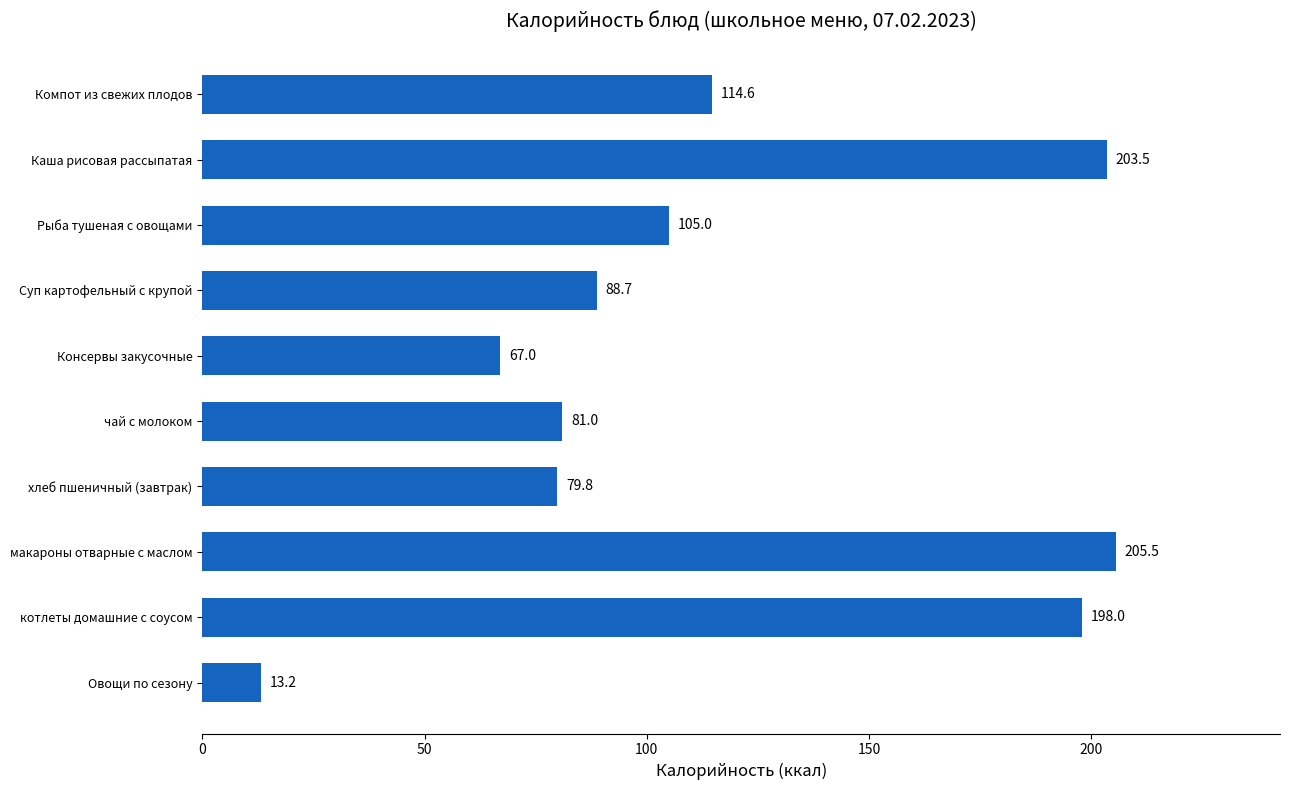

Between макароны отварные с маслом and Консервы закусочные, which is larger?

макароны отварные с маслом